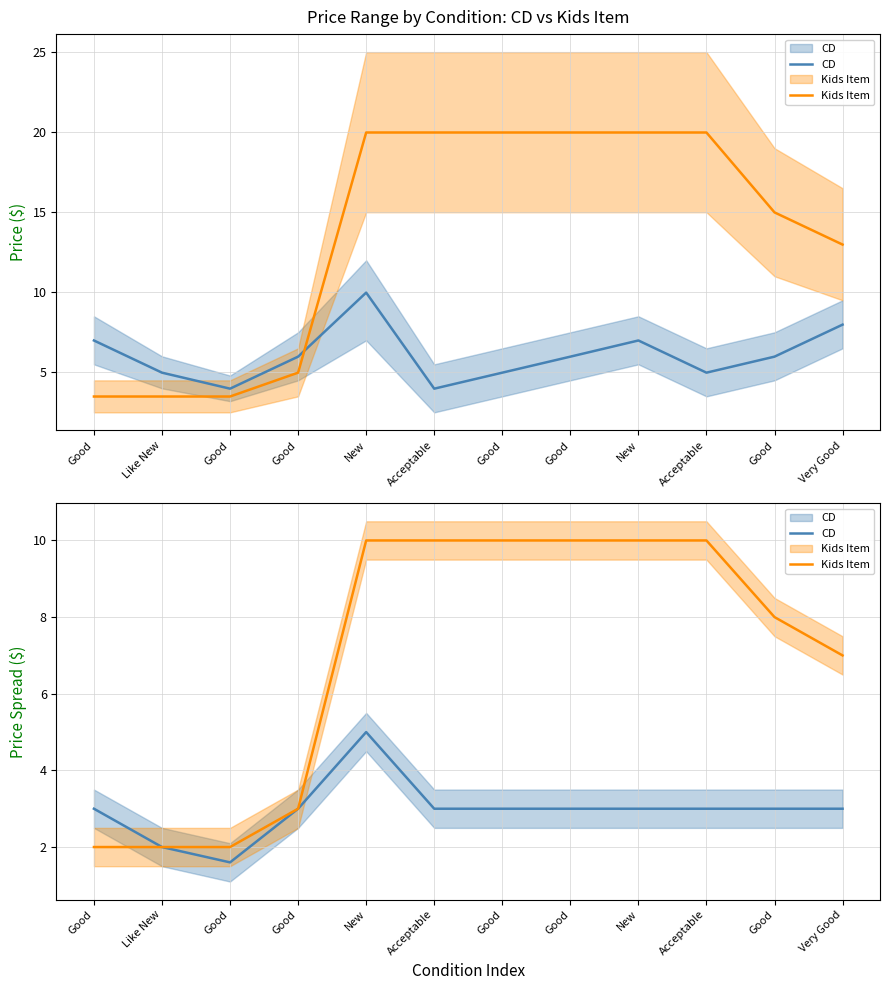

Between Good and Very Good, which series saw the biggest shift?

Kids Item